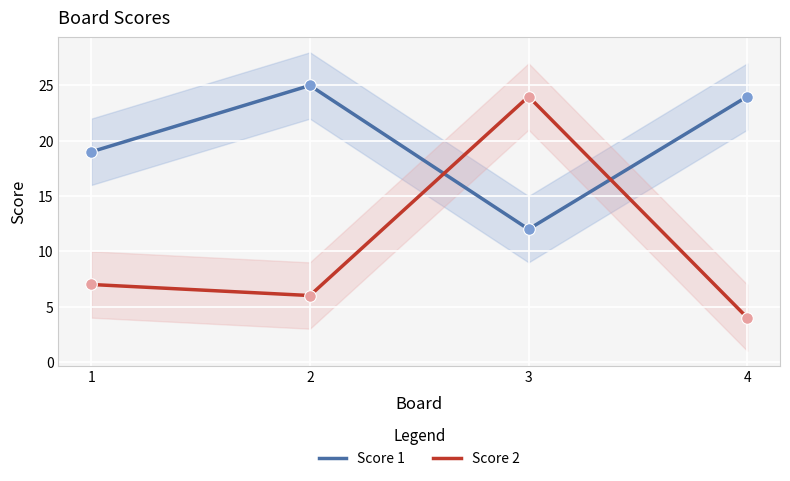

Is the value of Score 2 at 1 greater than the value of Score 1 at 3?

No